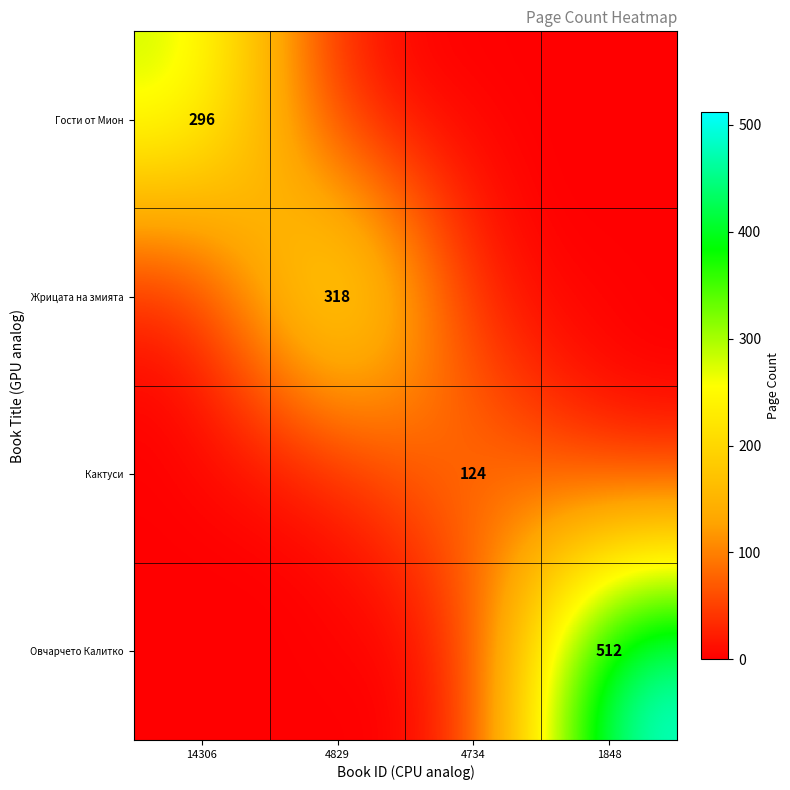

Which label corresponds to the smallest value in the chart?

4829